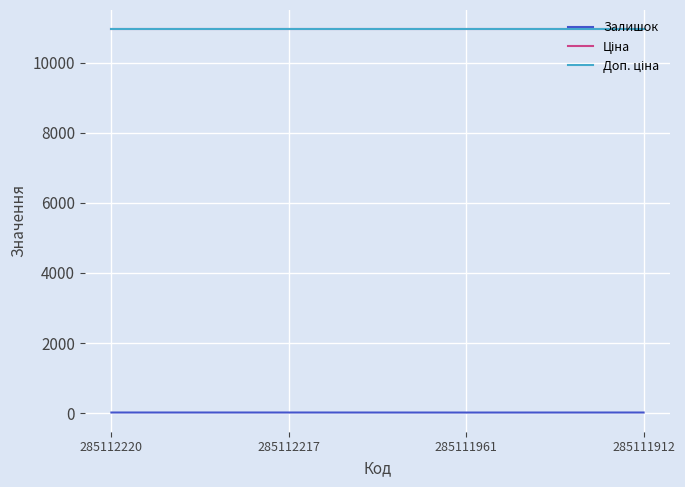

Which series changed the most between 285112220 and 285112217?

Залишок